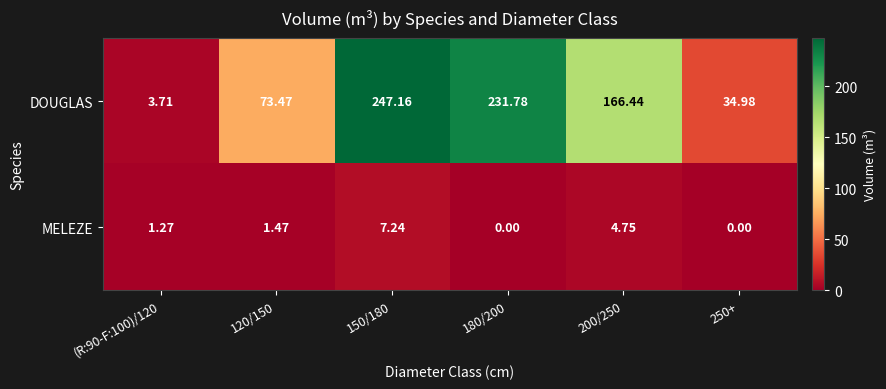

Which series has the widest spread of values?

DOUGLAS